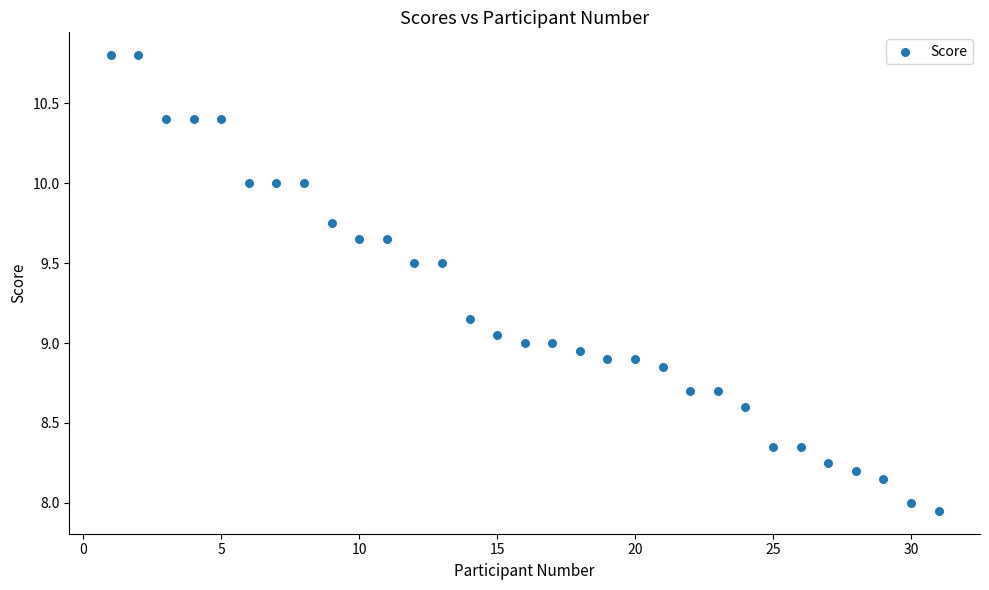

Count the number of points in this scatter plot.

31